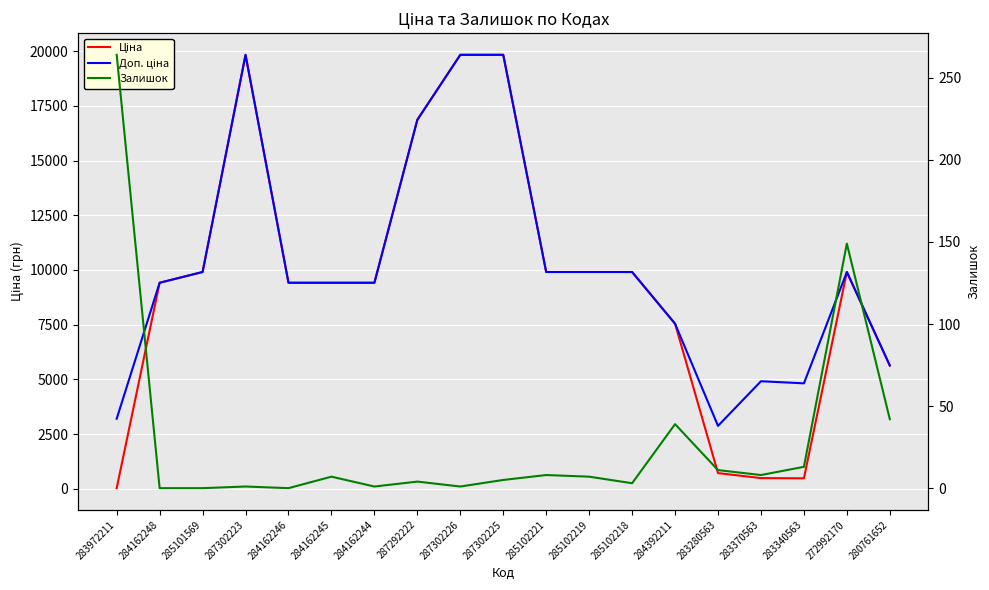

Between 283280563 and 287292222, which is larger?

287292222